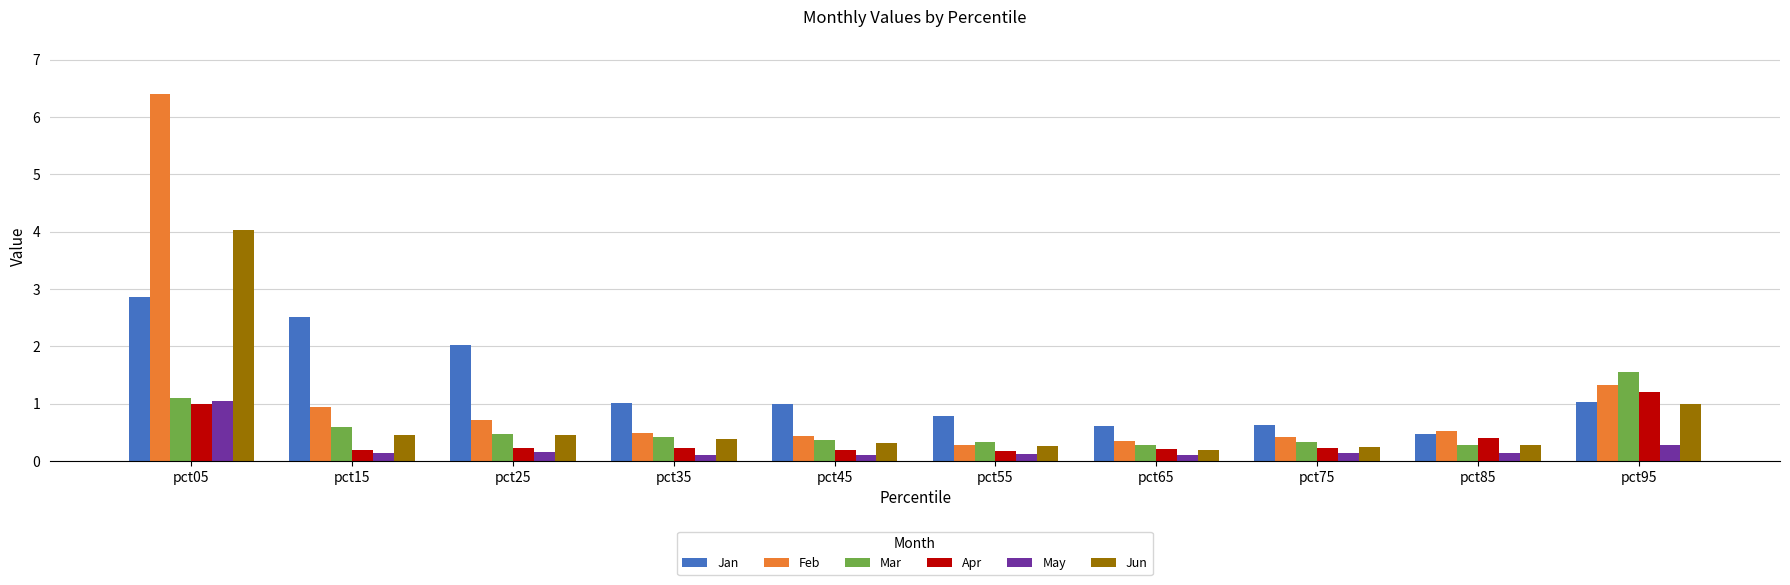

What is the sum of all Apr values?

4.1